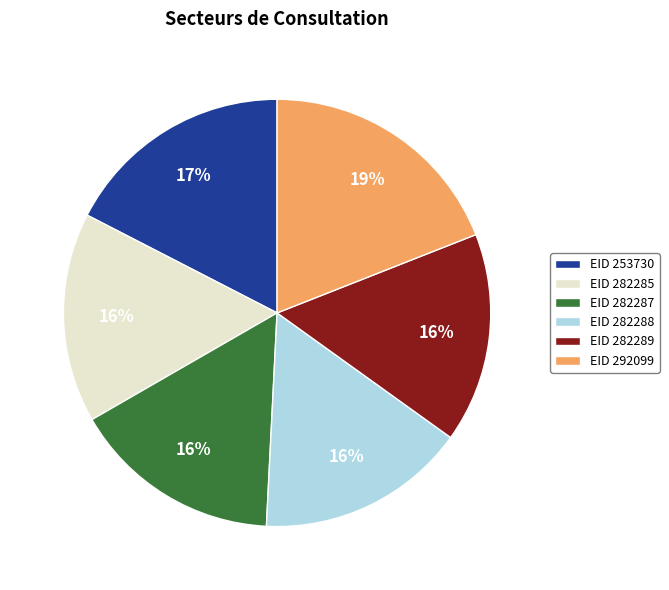

Is it true that EID 282287 is 16% of the pie?

True